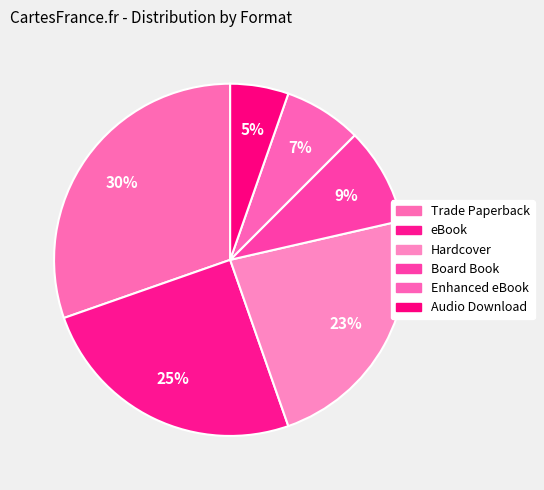

Approximately how many times larger is the value at Audio Download compared to Board Book?

0.6